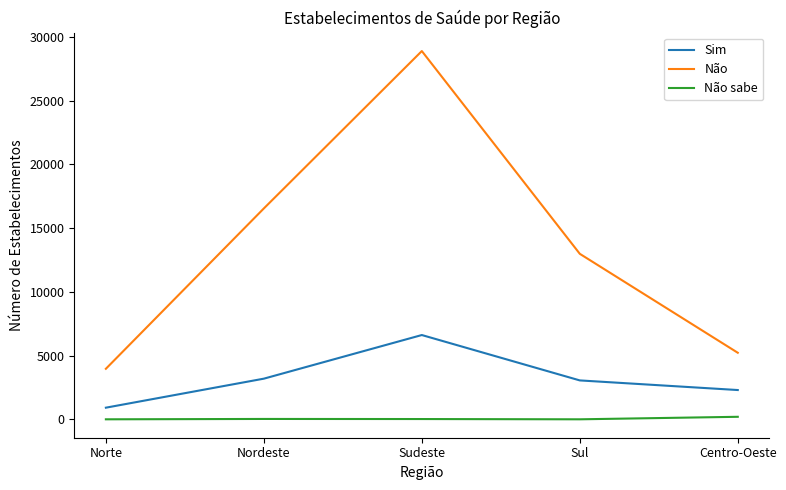

What is the average value of the Não sabe series?

49